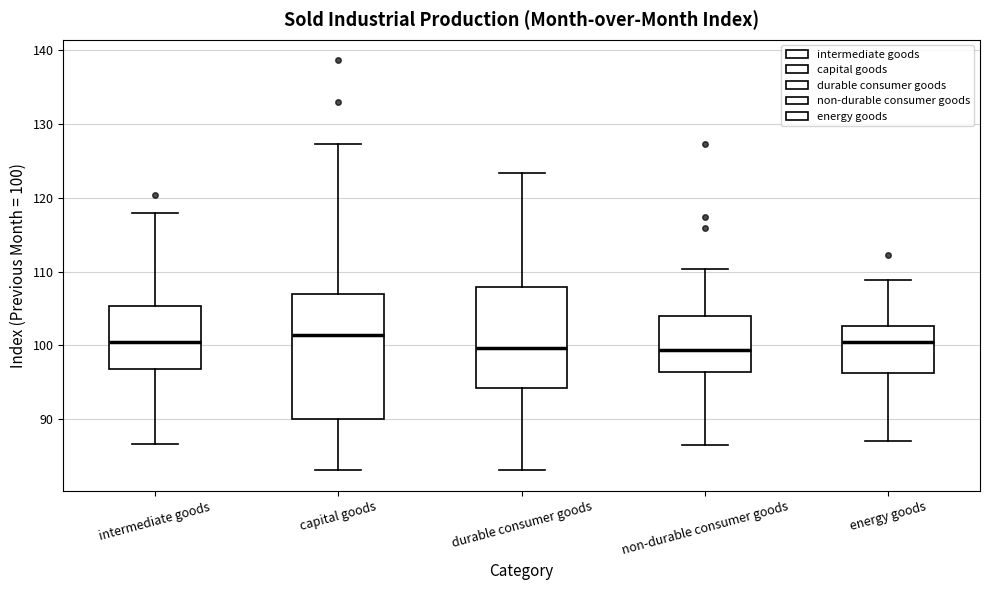

Reading left to right, read every box against the y-axis: the position of its median line, the range the box covers, and the ends of its whiskers. The values are not printed on the chart, so give them approximately, as read against the axis.

intermediate goods: median 101, box 97 to 105, whiskers 87 to 118
capital goods: median 101, box 90 to 107, whiskers 83 to 127
durable consumer goods: median 100, box 94 to 108, whiskers 83 to 123
non-durable consumer goods: median 99, box 96 to 104, whiskers 87 to 110
energy goods: median 100, box 96 to 103, whiskers 87 to 109